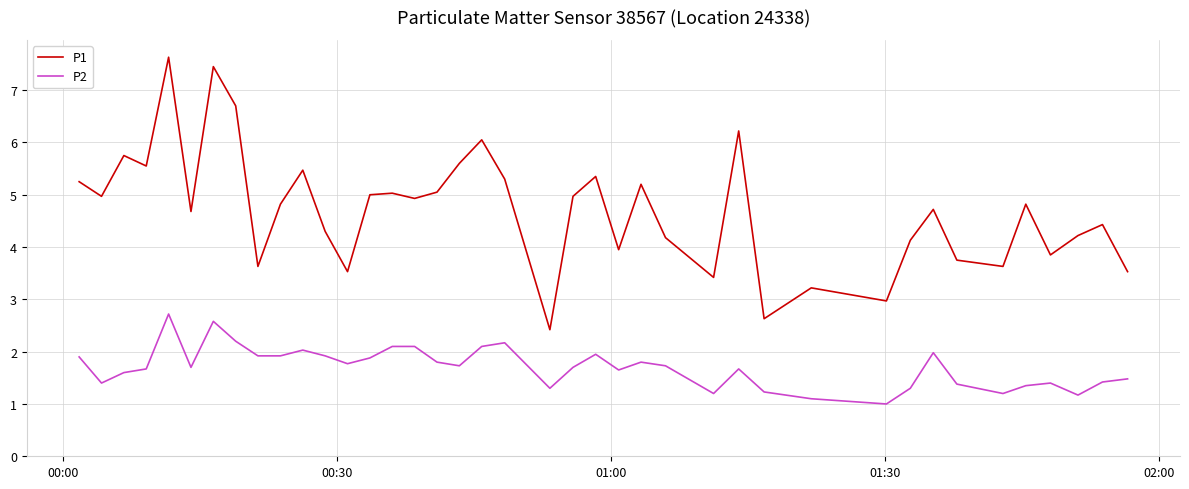

Which series has the widest spread of values?

P1